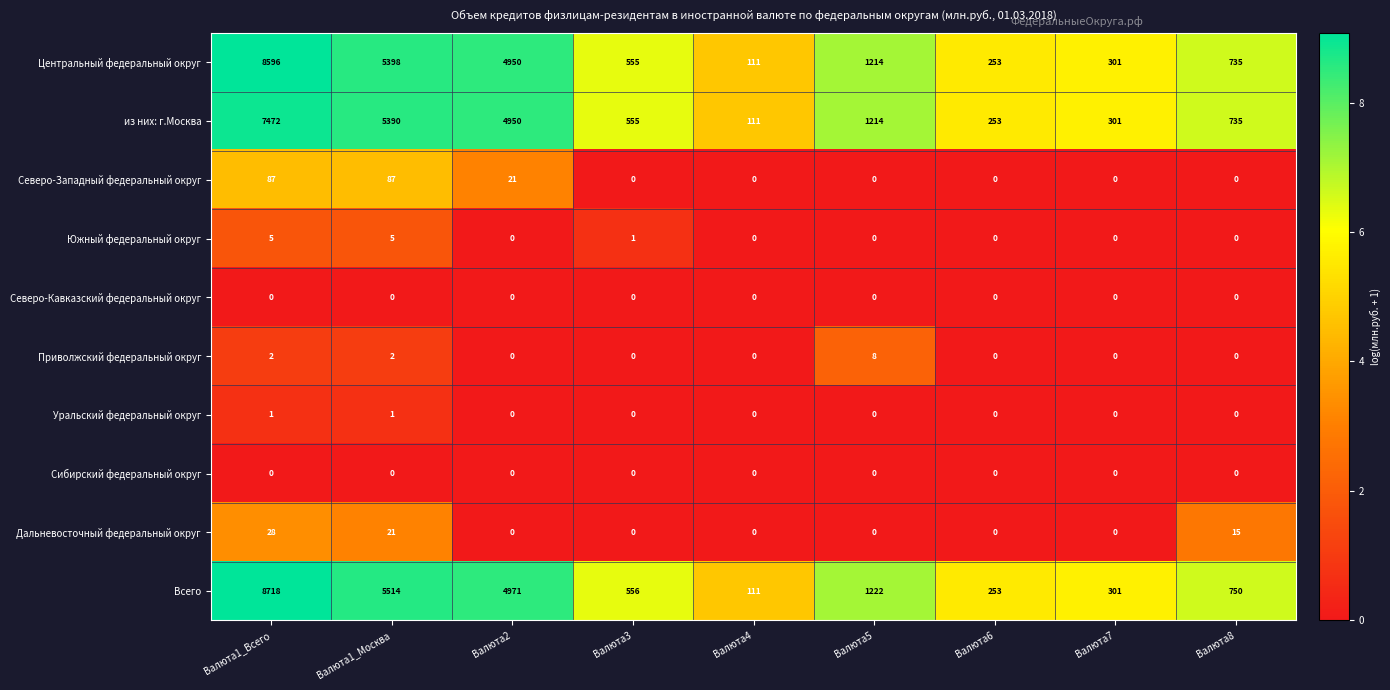

Count the number of categories in the chart.

9